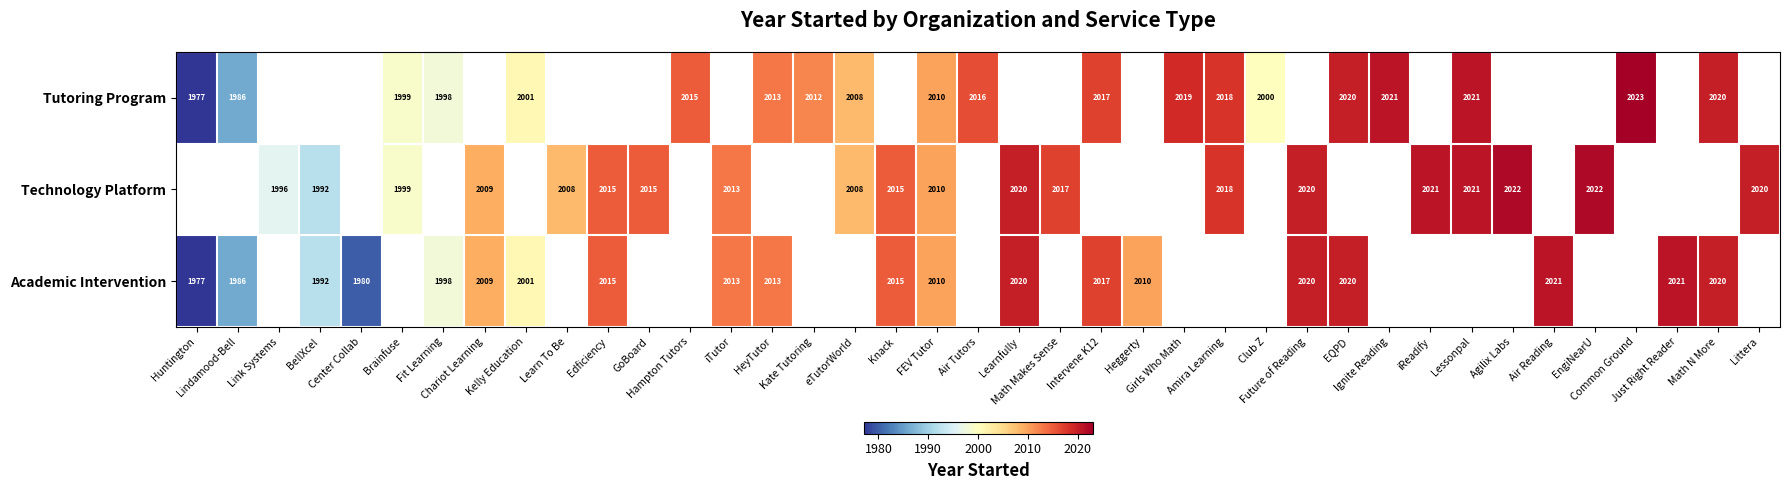

At how many categories does at least one series exceed 2016?

17